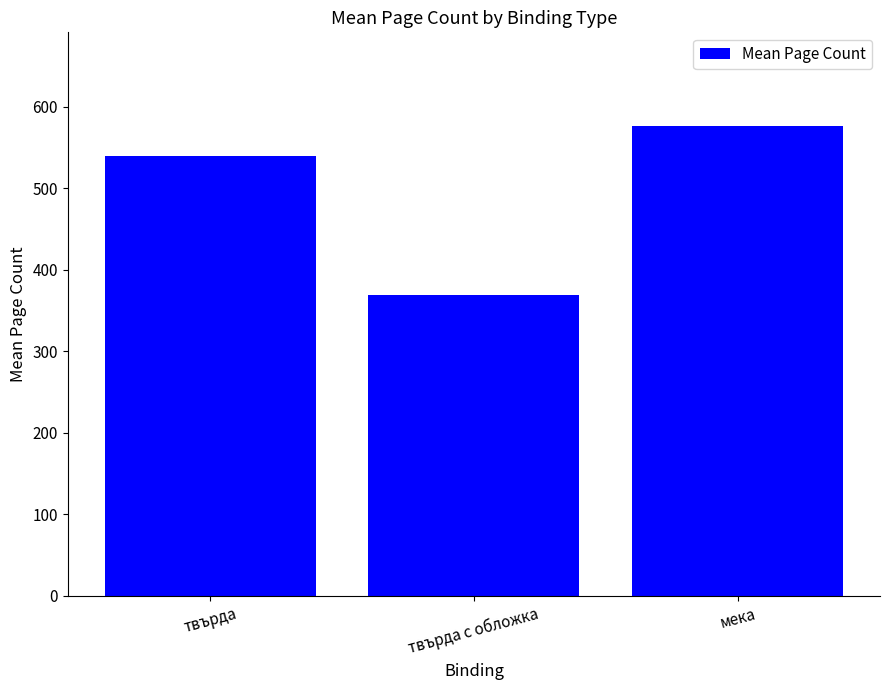

How many bars are there in total?

3